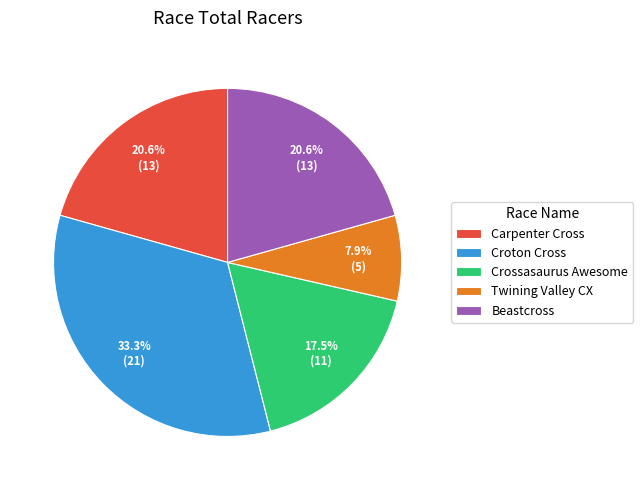

What is the total percentage of Croton Cross and Carpenter Cross?

54.0%